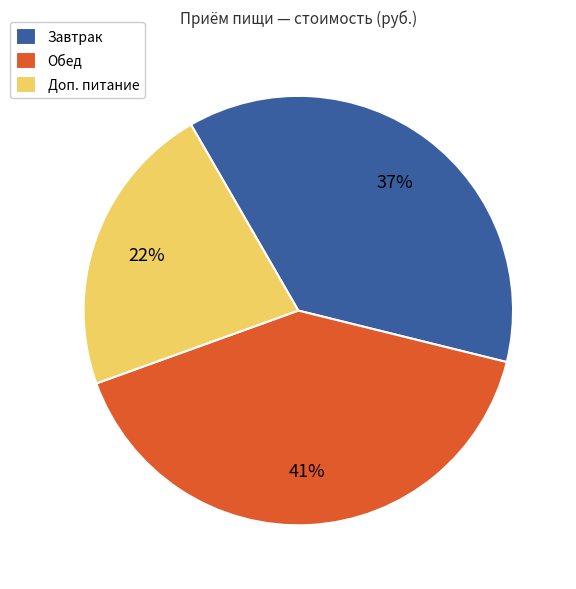

Combined, do Обед and Доп. питание account for over 50%?

Yes